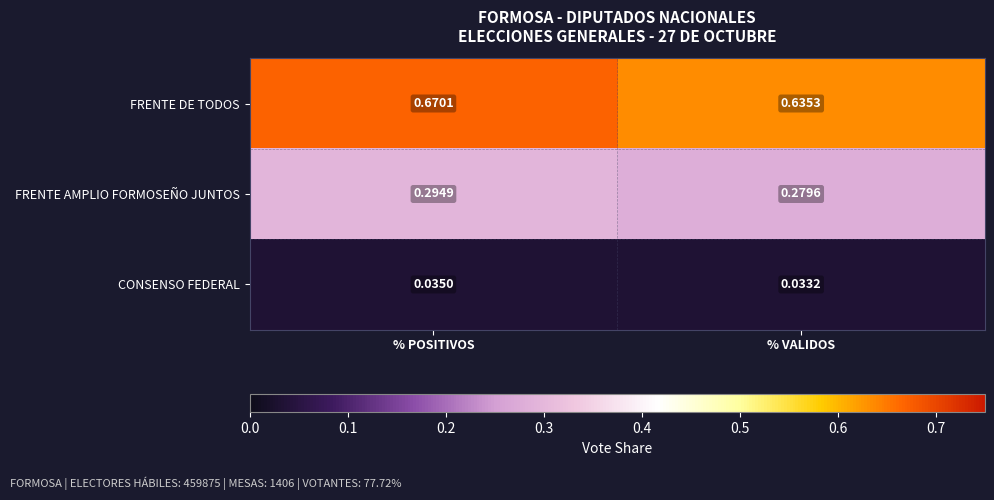

Is the value of FRENTE DE TODOS at % POSITIVOS greater than the value of CONSENSO FEDERAL at % VALIDOS?

Yes